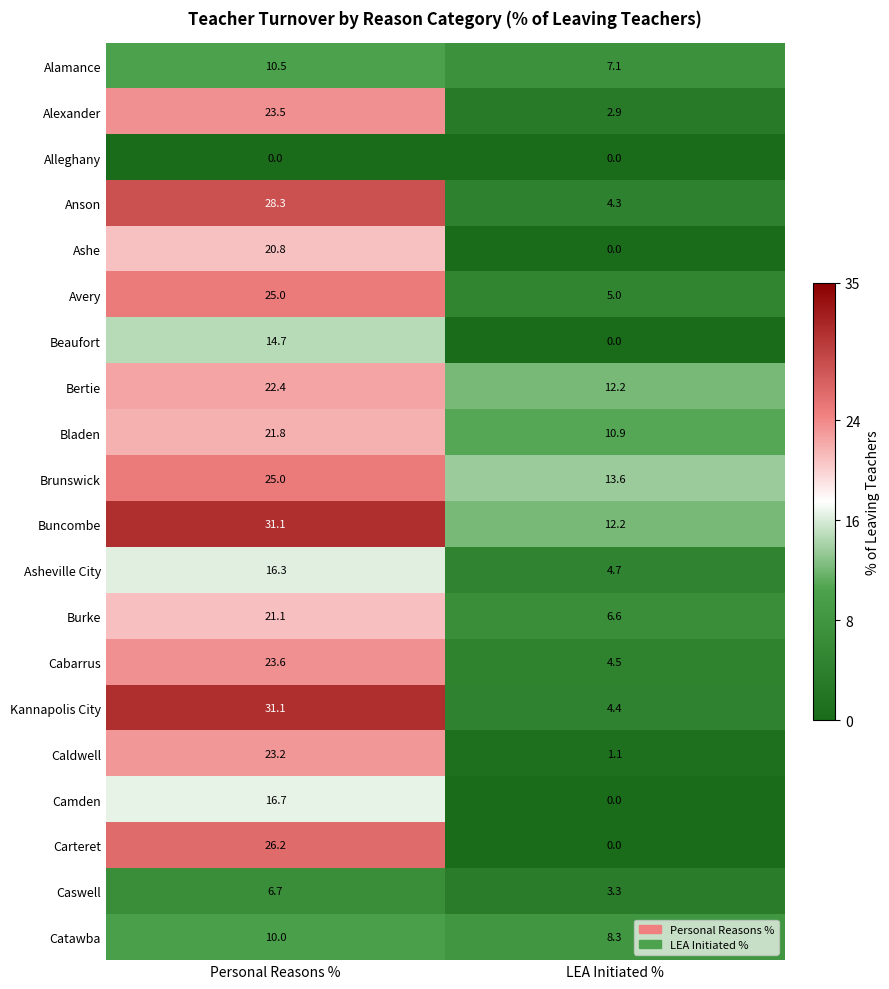

At which label does Carteret first exceed 26?

Personal Reasons %